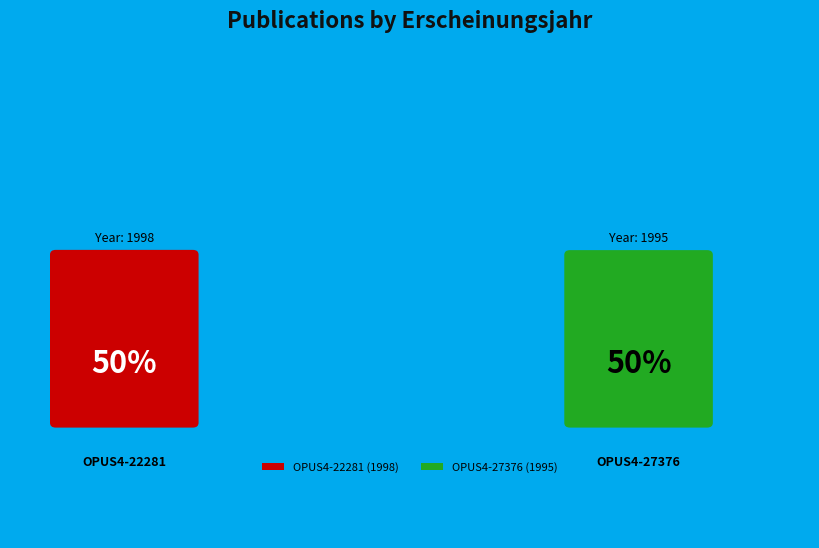

Count the number of slices in the pie.

2